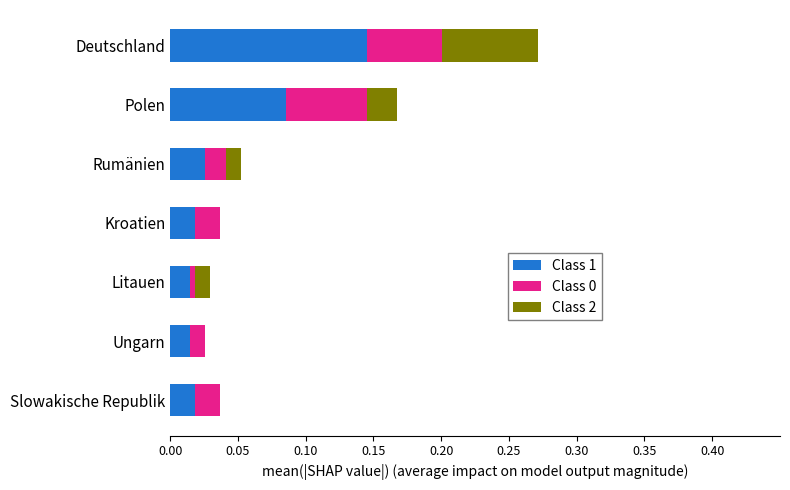

At which category is the sum across all series the highest?

Deutschland